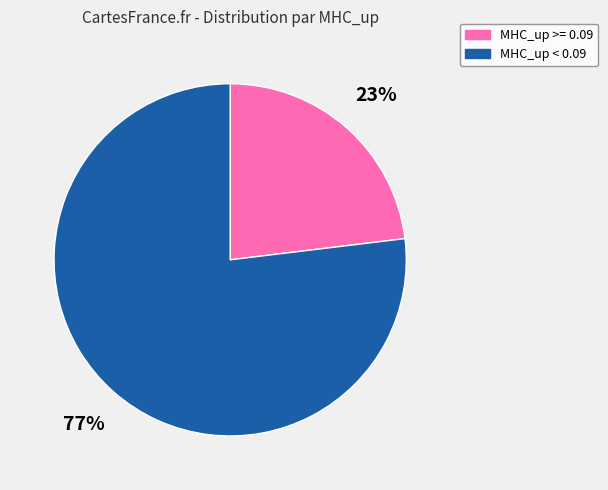

Is there a majority slice in this chart?

Yes